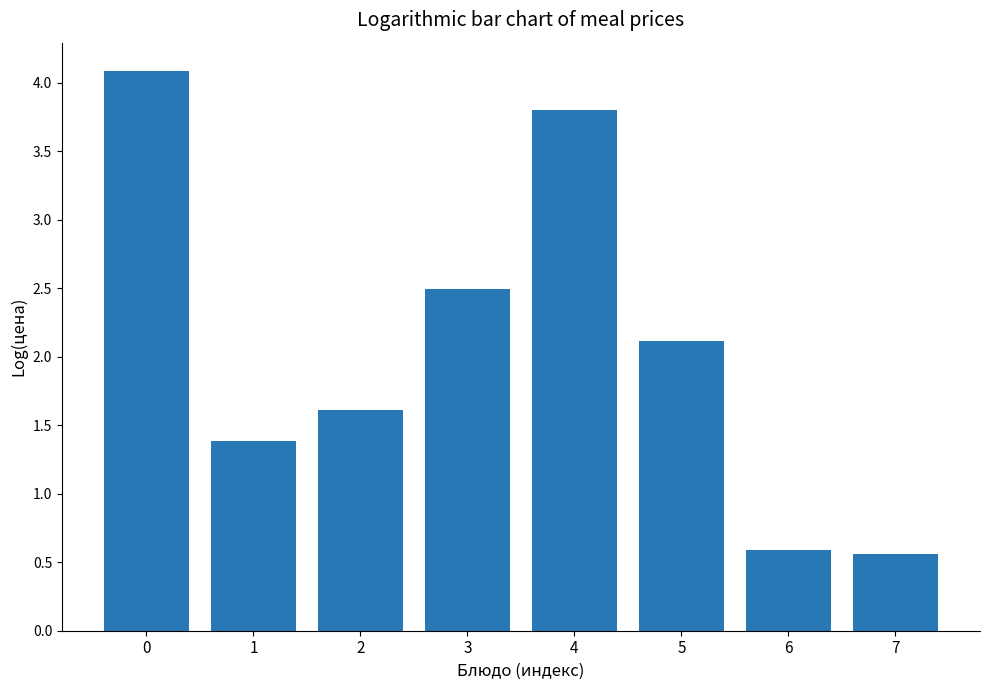

What is the difference between the second highest and second lowest values?

3.2